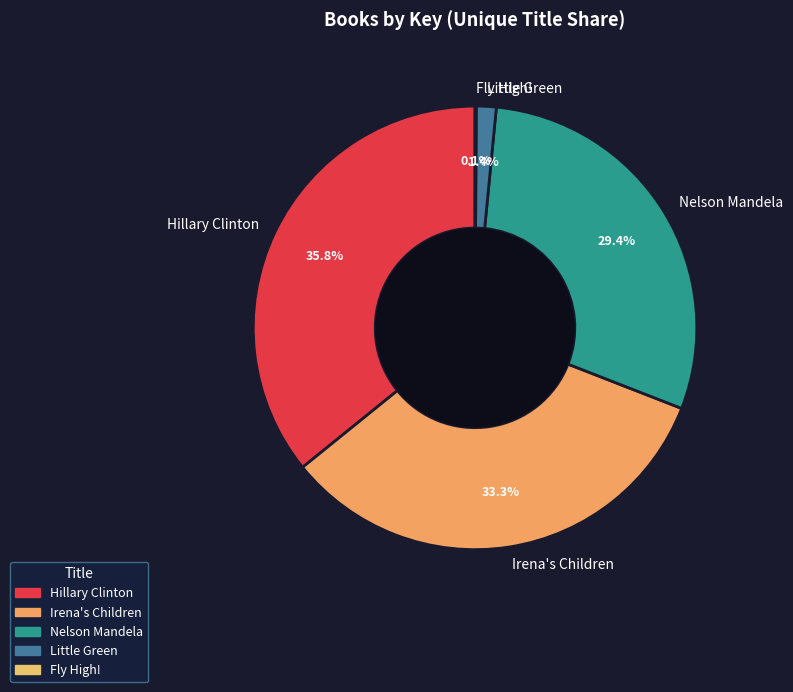

Which has a higher value, Nelson Mandela or Hillary Clinton?

Hillary Clinton